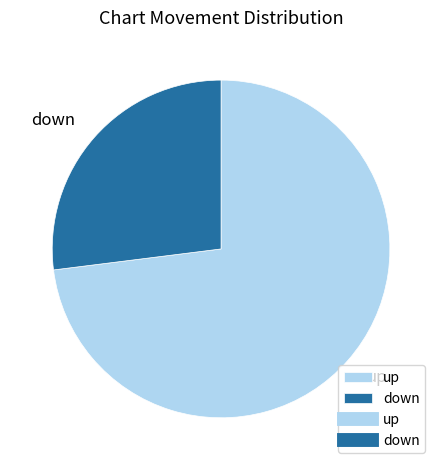

Which slice is the smallest?

down